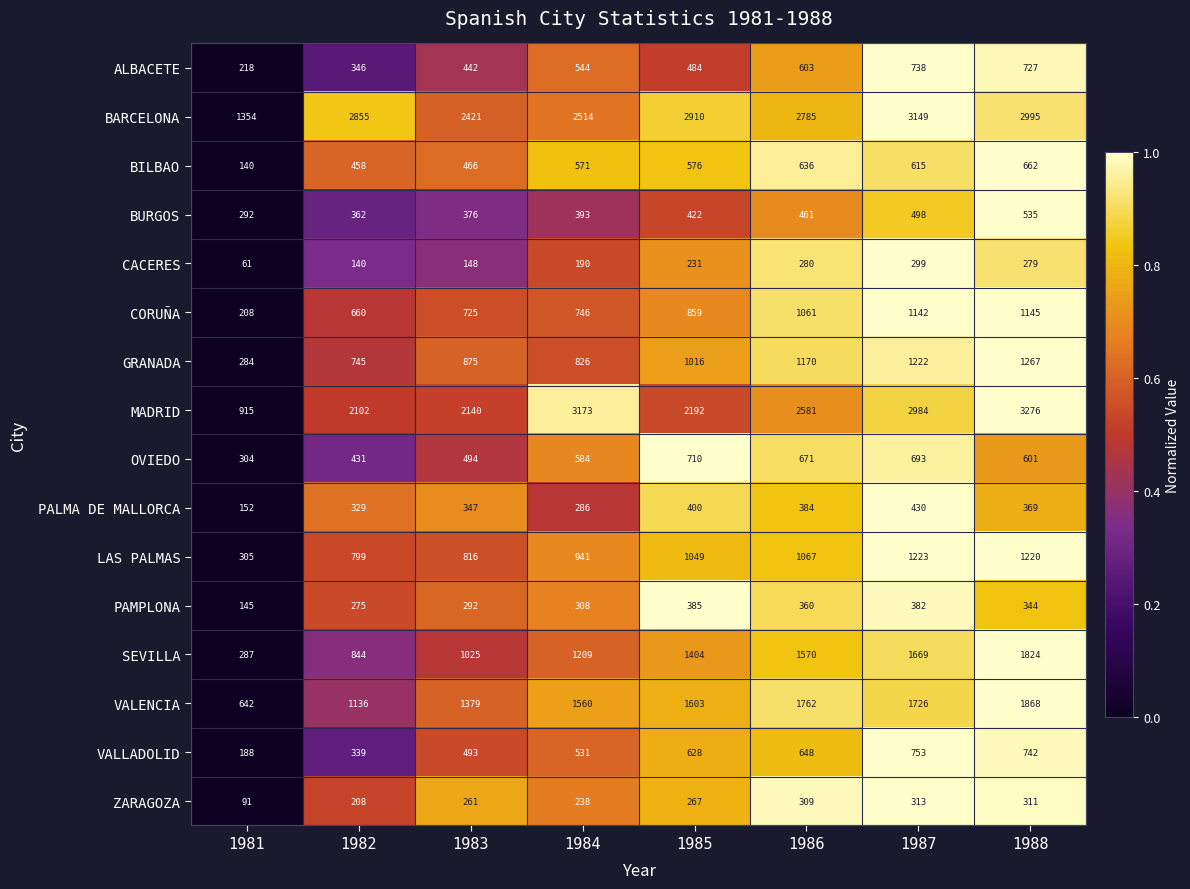

Which category has the highest value across all series?

1988